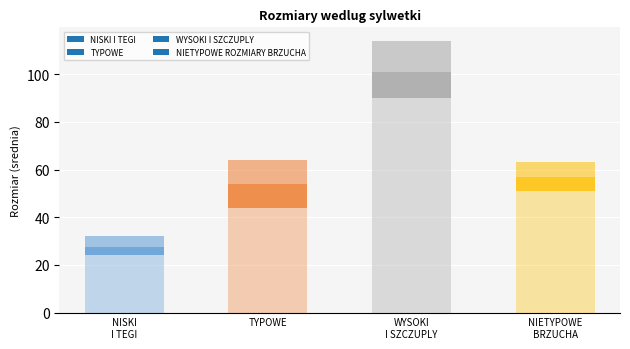

Where is the data nearest to the value 7?

NIETYPOWE
BRZUCHA